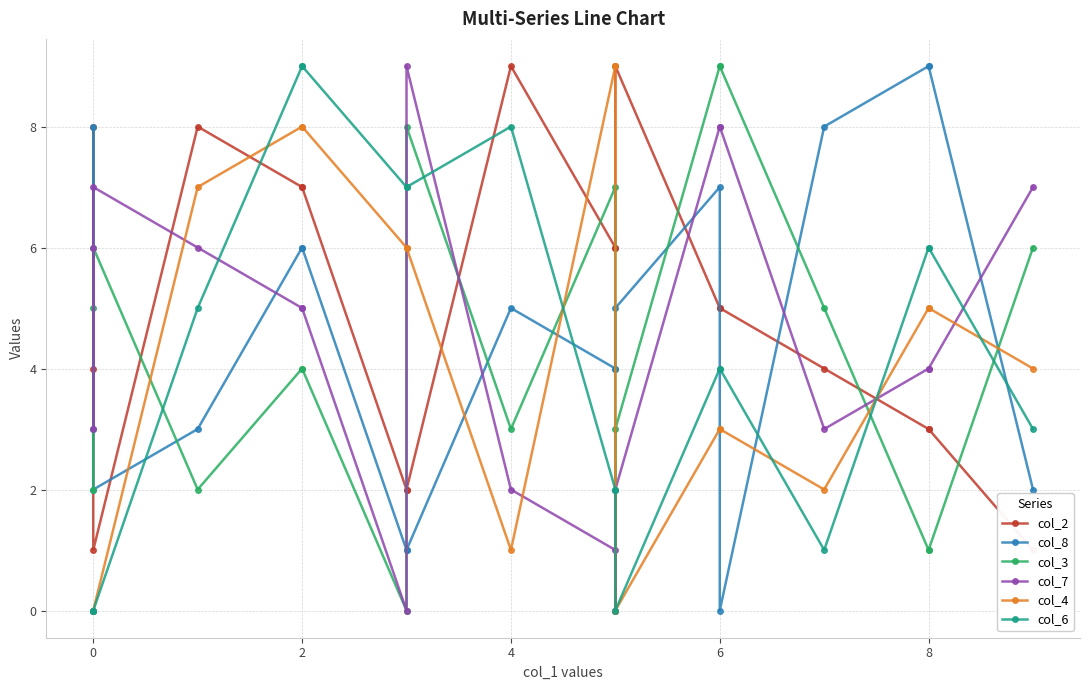

Is the value of col_4 at 8 greater than the value of col_8 at 9?

Yes